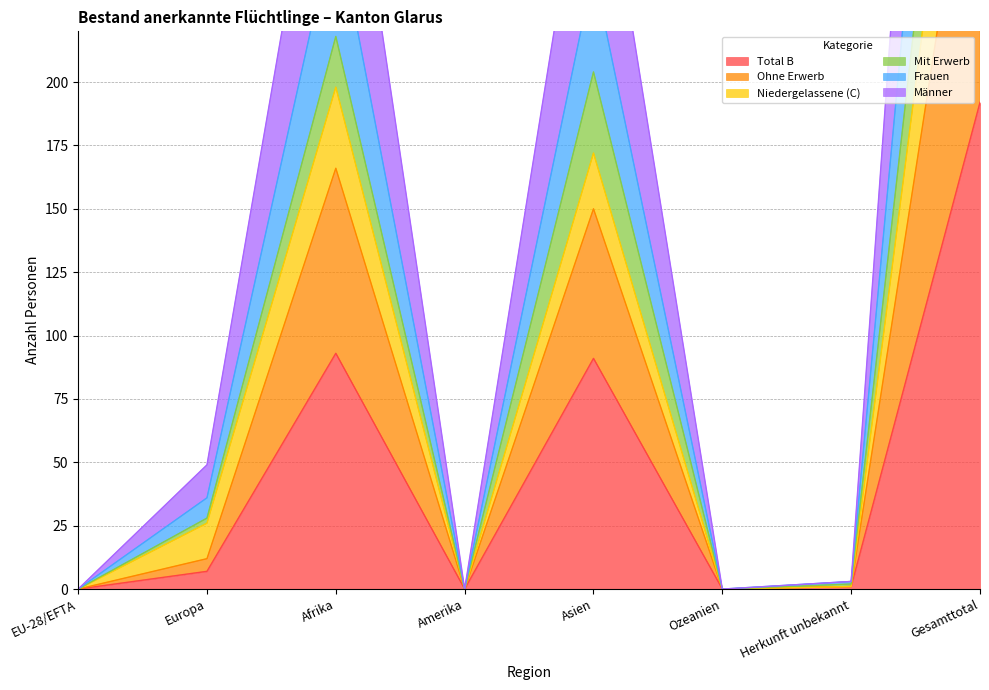

True or false: Männer and Mit Erwerb cross at least once.

False